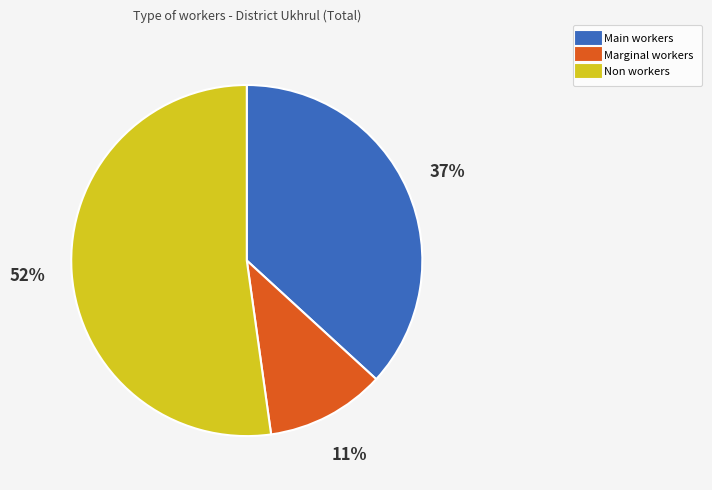

How many slices are in this pie chart?

3